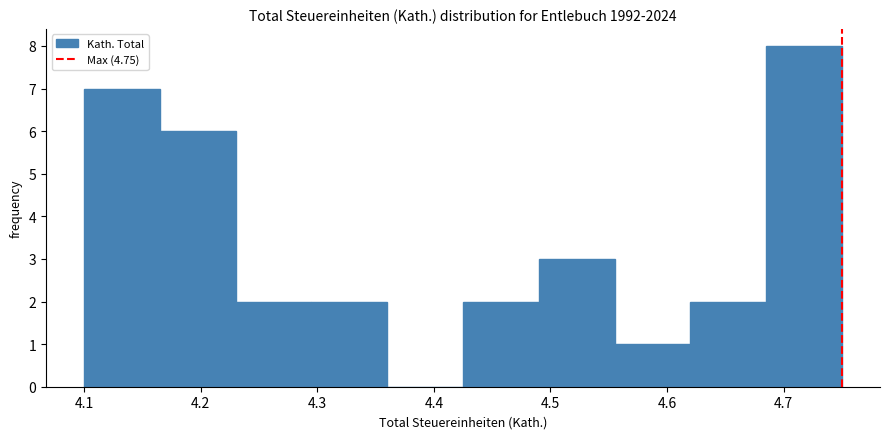

Reading left to right, list every bar in this chart as the range it spans on the x-axis followed by its height. Neither the bar edges nor the heights are printed on the chart, so give them approximately, as read against the axes.

4.100 to 4.165: 7
4.165 to 4.230: 6
4.230 to 4.295: 2
4.295 to 4.360: 2
4.360 to 4.425: 0
4.425 to 4.490: 2
4.490 to 4.555: 3
4.555 to 4.620: 1
4.620 to 4.685: 2
4.685 to 4.750: 8